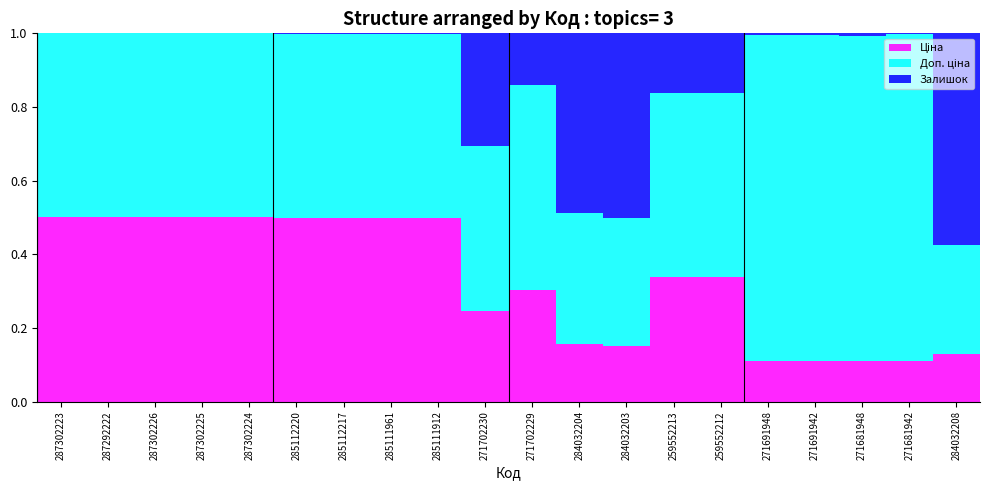

What is the label of the 9th bar from the left?

285111912